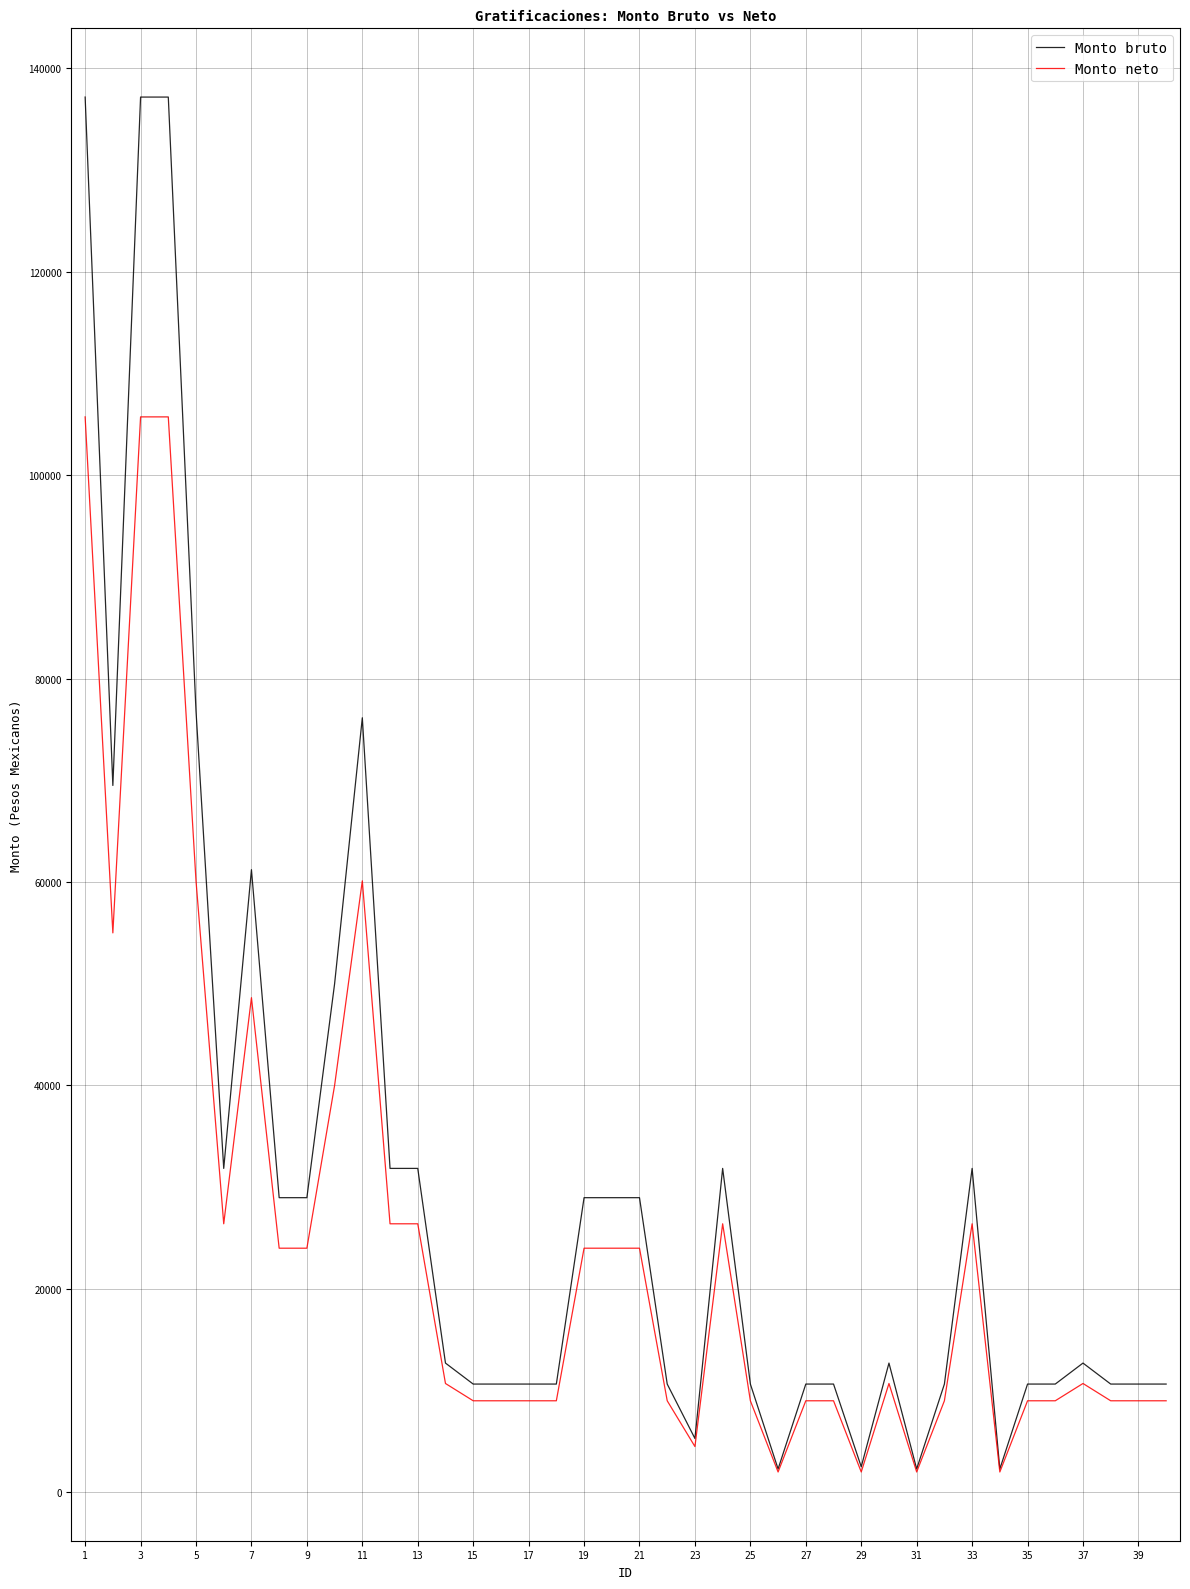

Rank the series by their maximum value, from lowest to highest.

Monto neto, Monto bruto